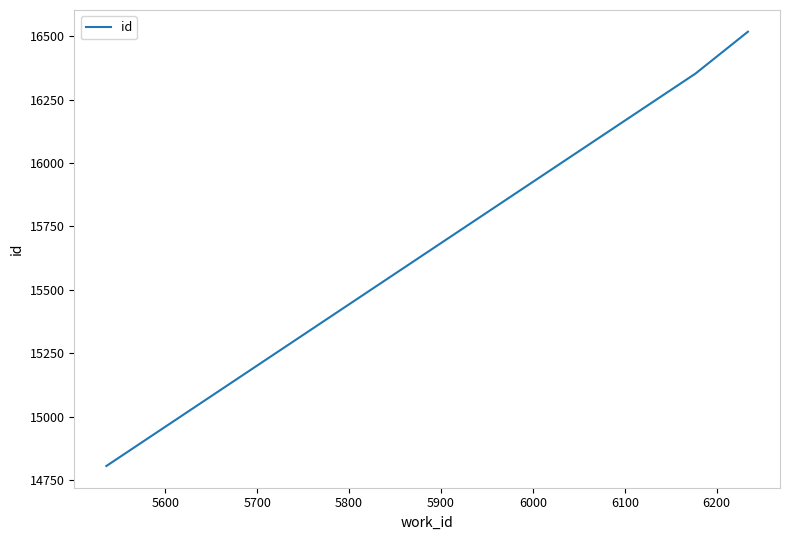

What is the difference between the maximum and minimum values?

1713